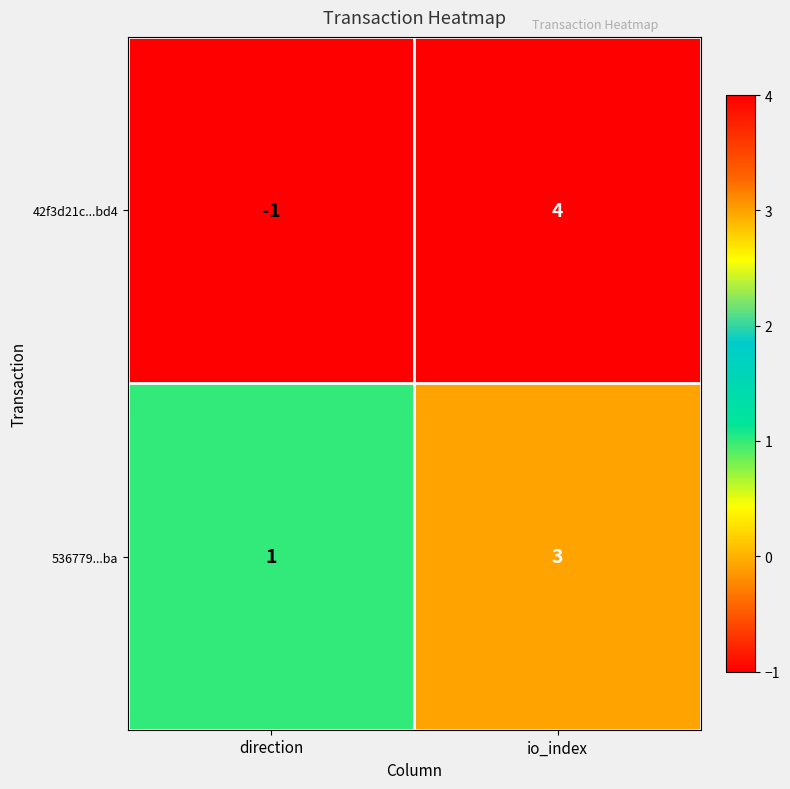

Between direction and io_index, which series saw the biggest shift?

42f3d21c...bd4